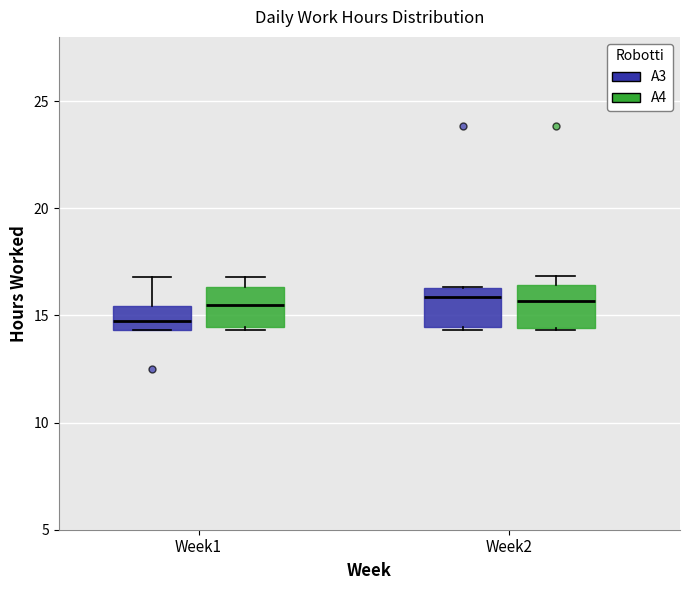

Reading left to right, transcribe this box plot: for each box, give where its median line is, the range the box spans, and where its two whiskers end, as read against the y-axis. The values are not printed on the chart, so give them approximately, as read against the axis.

Week1 (A3): median 14.5 (inside the box), box 14.5 to 15.5, whiskers 14.5 to 17.0
Week1 (A4): median 15.5, box 14.5 to 16.5, whiskers 14.5 to 17.0
Week2 (A3): median 16.0, box 14.5 to 16.5, whiskers 14.5 to 16.5
Week2 (A4): median 15.5, box 14.5 to 16.5, whiskers 14.5 to 17.0